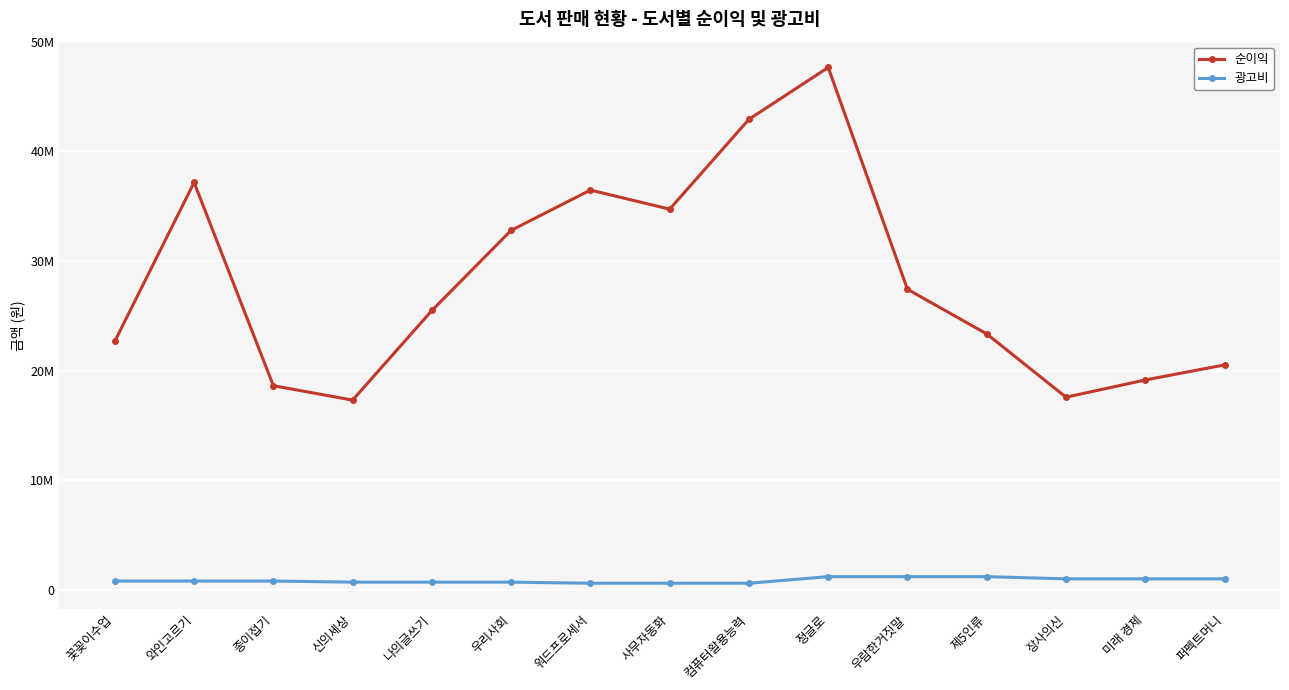

True or false: 광고비 has more than 1 interior local peaks.

False